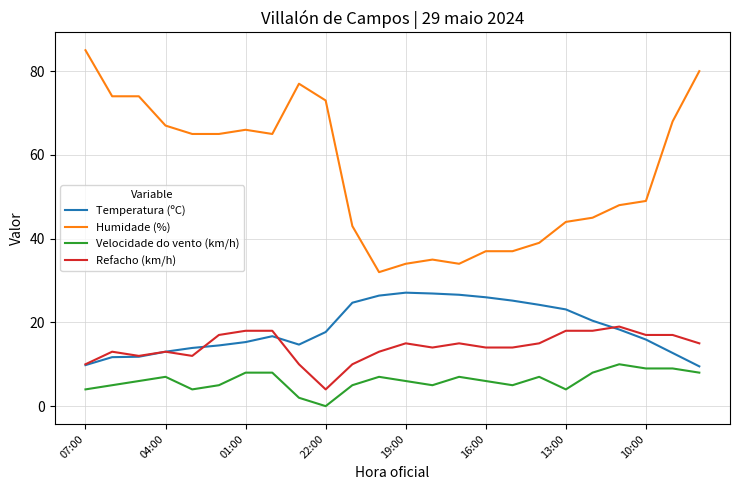

Which series has the largest total across all categories?

Humidade (%)